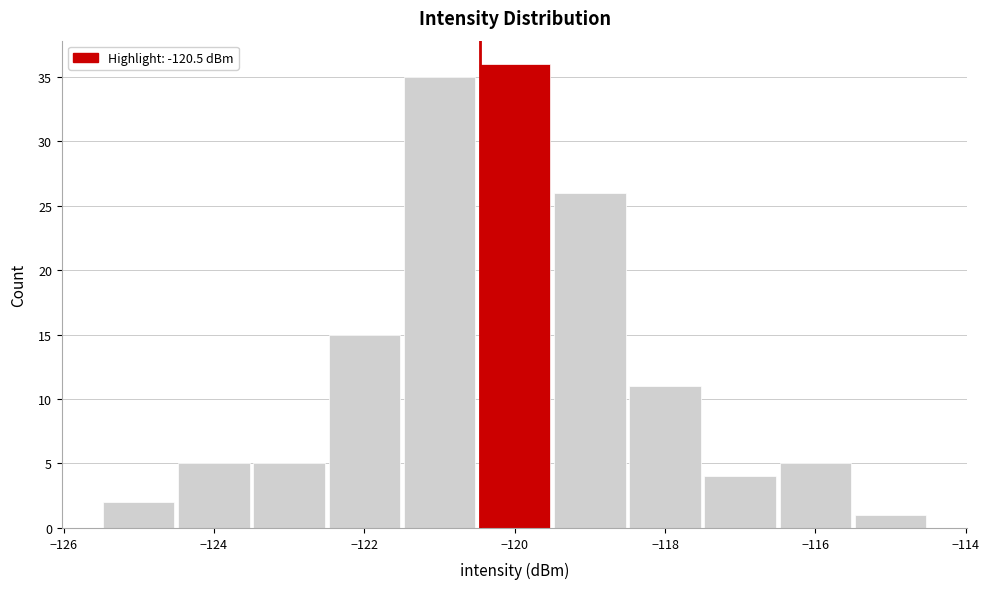

Over which range of the x-axis is the bar tallest?

-120.5 to -119.5